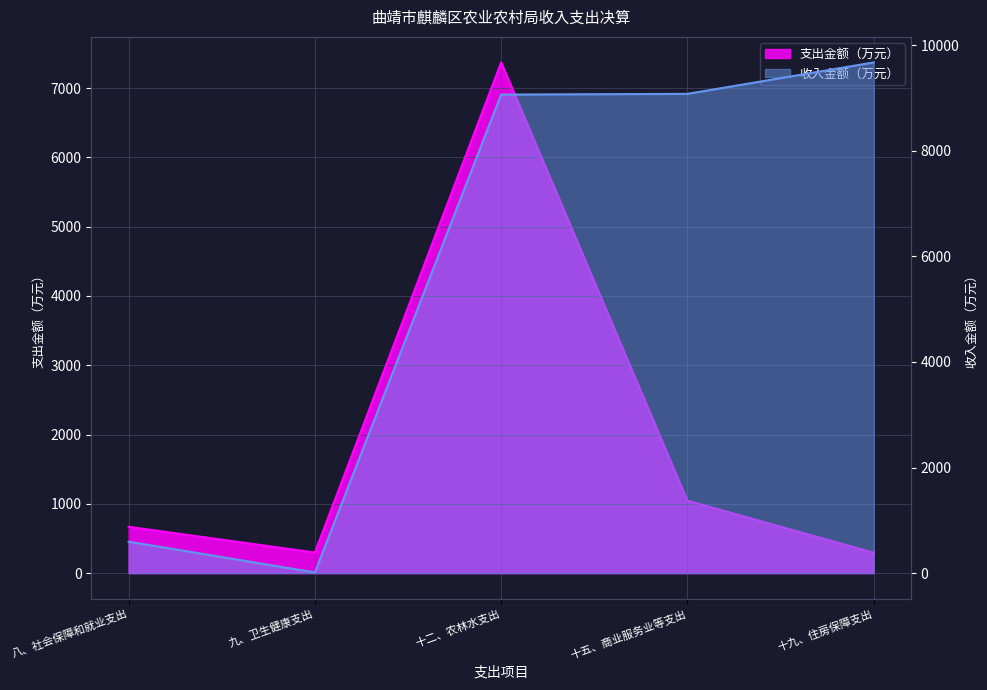

Which series changed the most between 十二、农林水支出 and 十五、商业服务业等支出?

支出金额（万元）